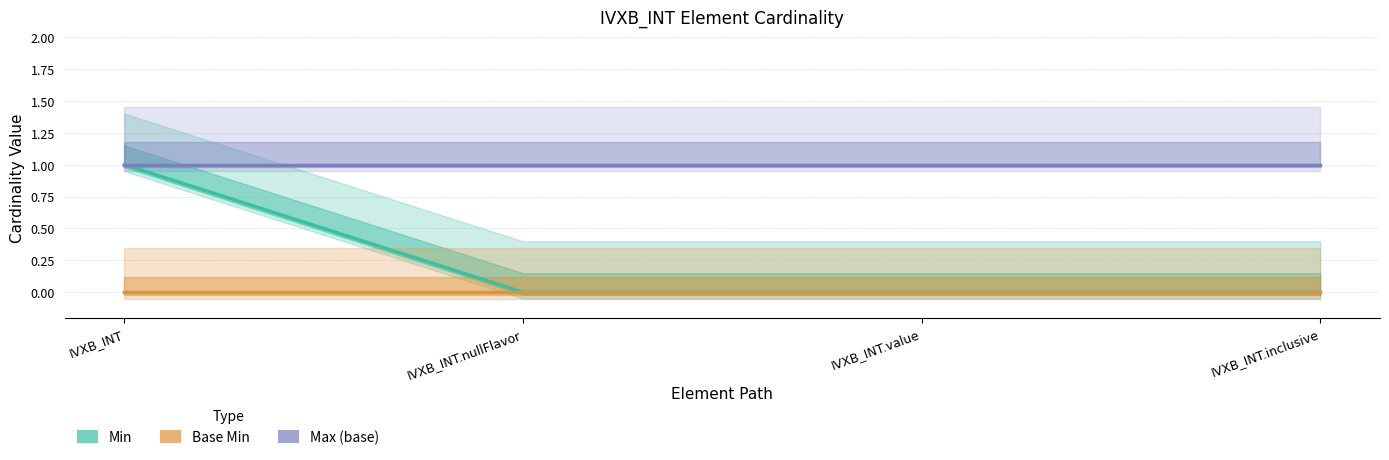

How many lines are shown in the chart?

3